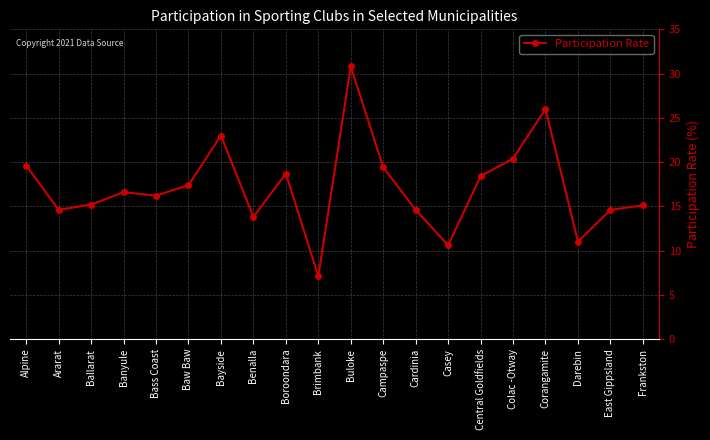

What is the change in value from Buloke to Campaspe?

-11.4